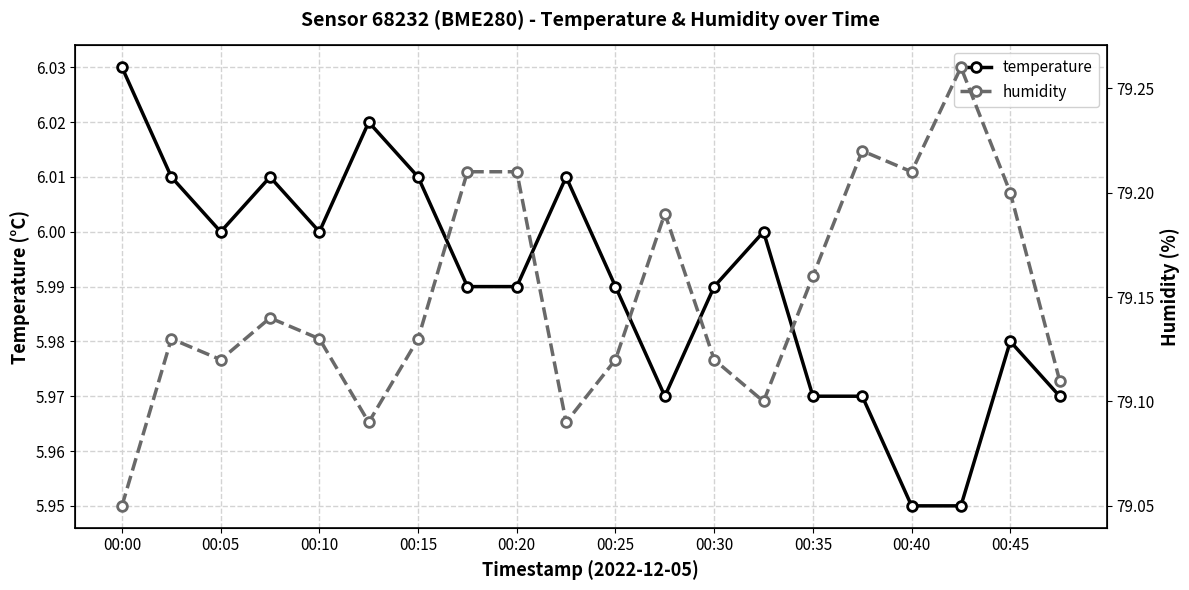

The value of temperature at 00:35 is 2.2. True or false?

False